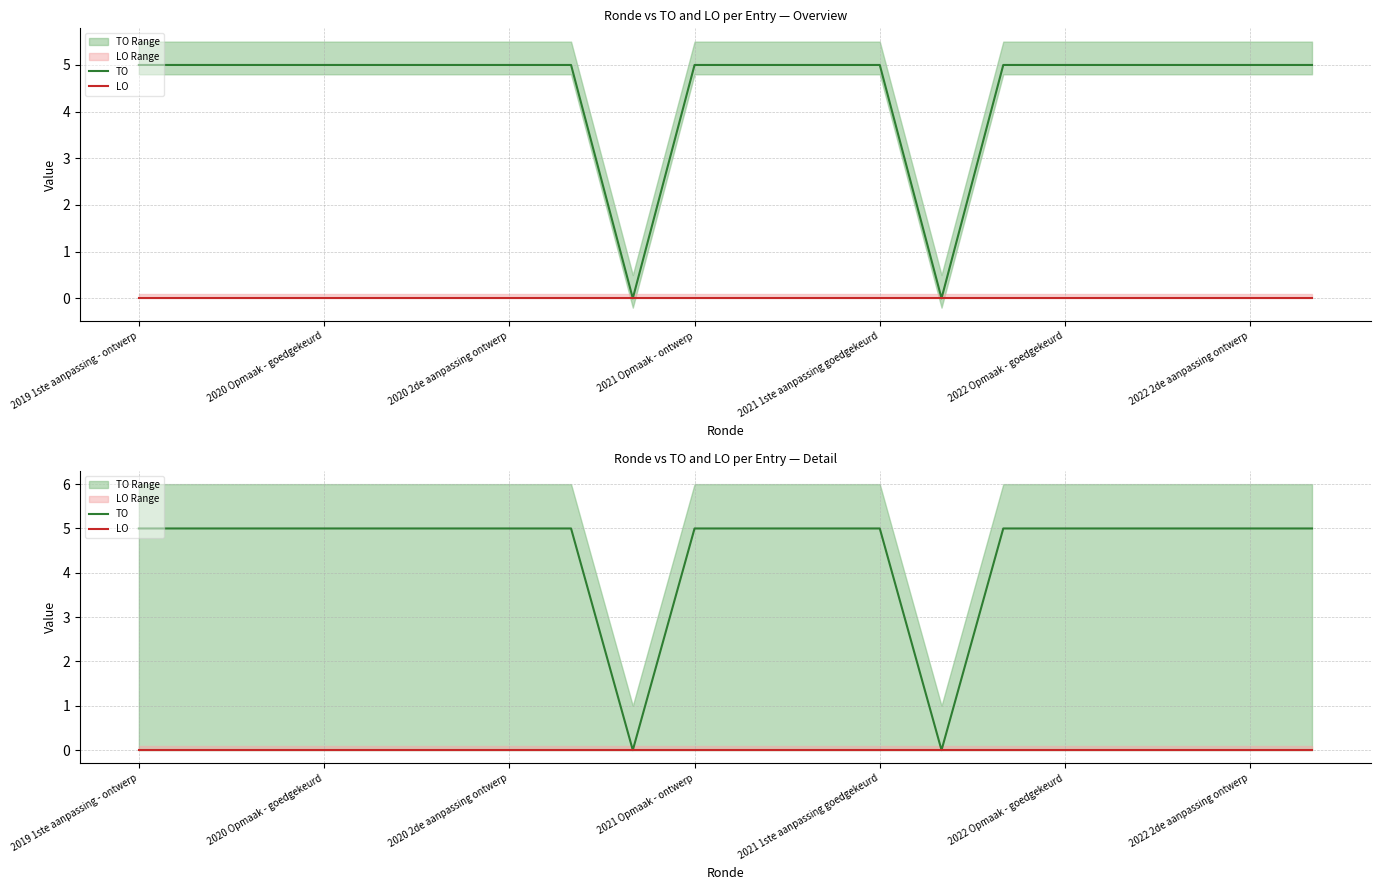

Does the chart display data point markers on the line(s)?

No